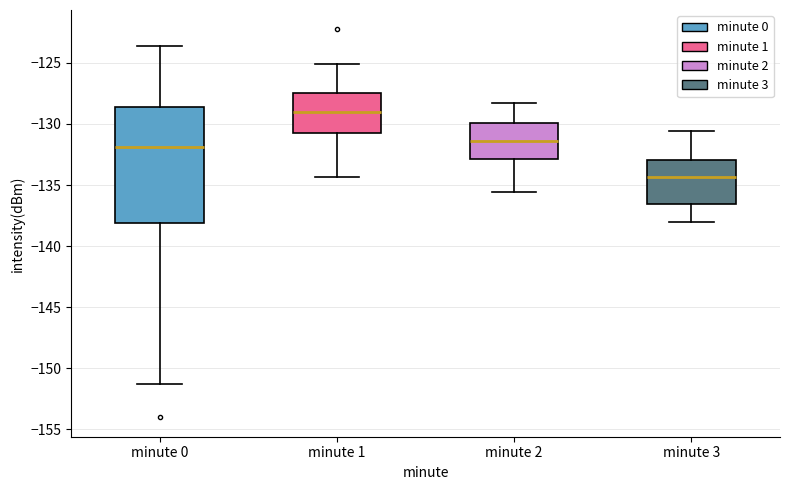

Reading left to right, transcribe this box plot: for each box, give where its median line is, the range the box spans, and where its two whiskers end, as read against the y-axis. The values are not printed on the chart, so give them approximately, as read against the axis.

minute 0: median -132.0, box -138.0 to -128.5, whiskers -151.5 to -123.5
minute 1: median -129.0, box -130.5 to -127.5, whiskers -134.5 to -125.0
minute 2: median -131.5, box -133.0 to -130.0, whiskers -135.5 to -128.5
minute 3: median -134.5, box -136.5 to -133.0, whiskers -138.0 to -130.5